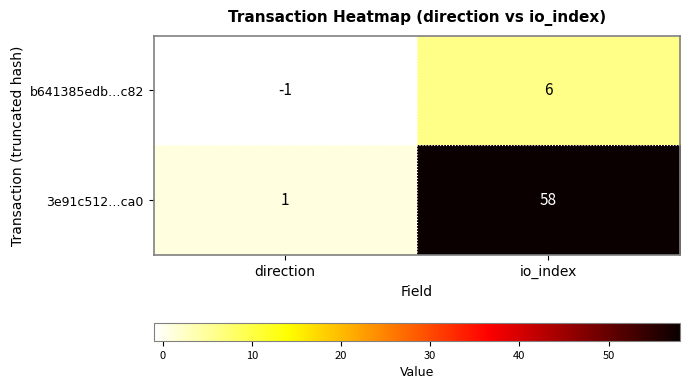

List the series in order of their peak value, lowest first.

b641385edb…c82, 3e91c512…ca0